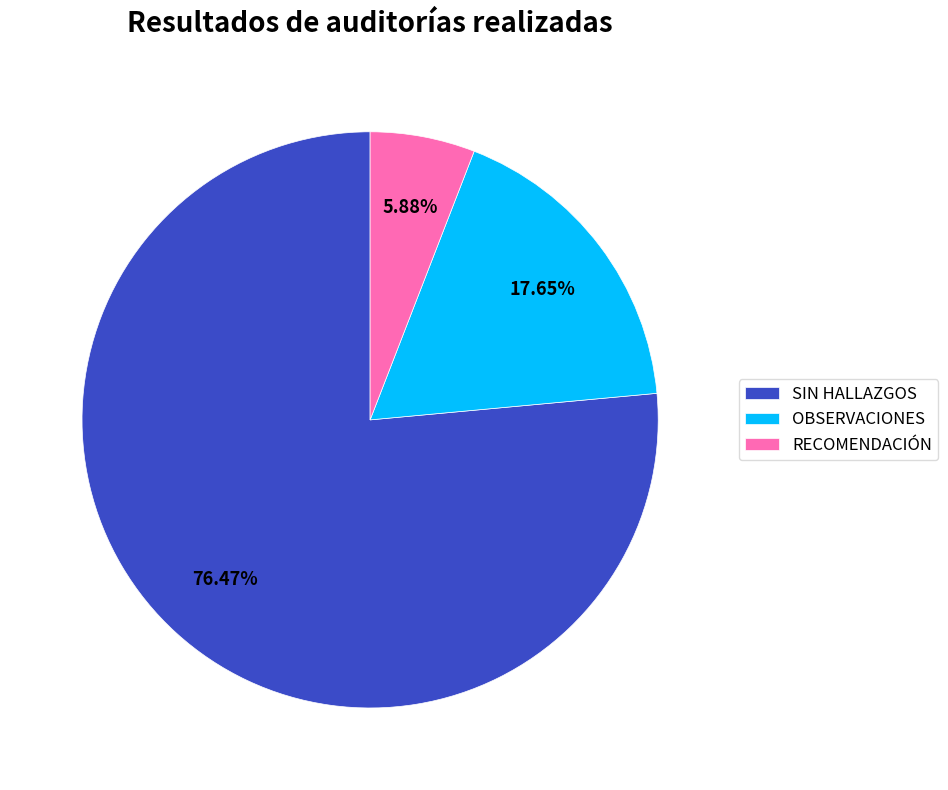

Which has a higher value, OBSERVACIONES or SIN HALLAZGOS?

SIN HALLAZGOS